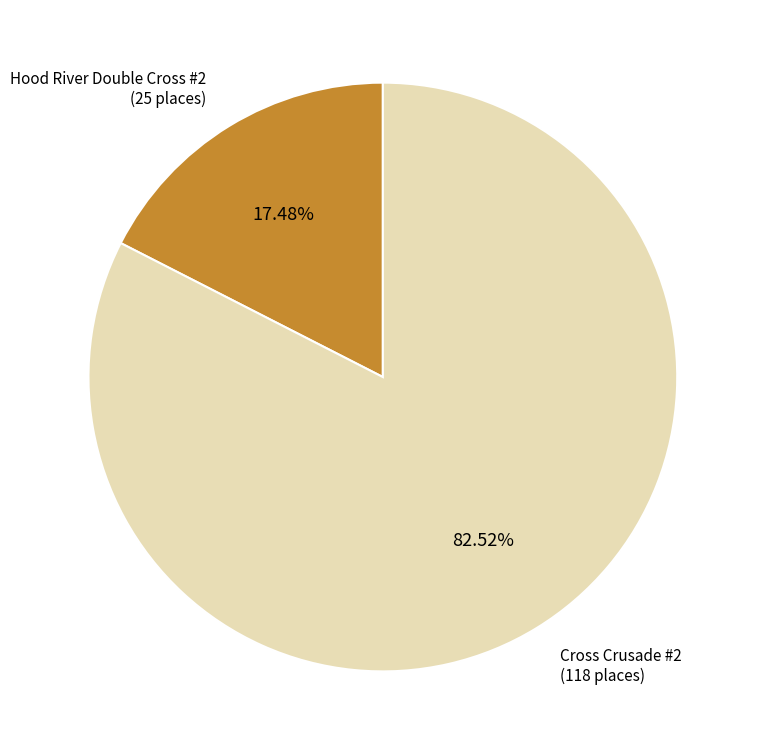

Count the number of slices in the pie.

2